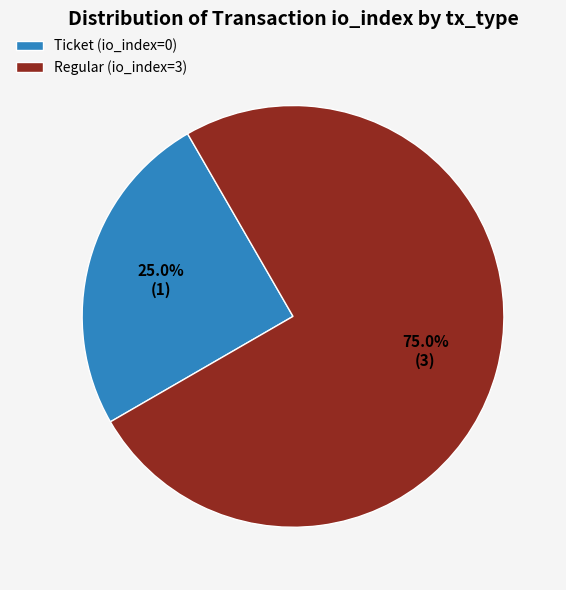

To the nearest percent, what is the difference between the largest and smallest slice percentages?

50%